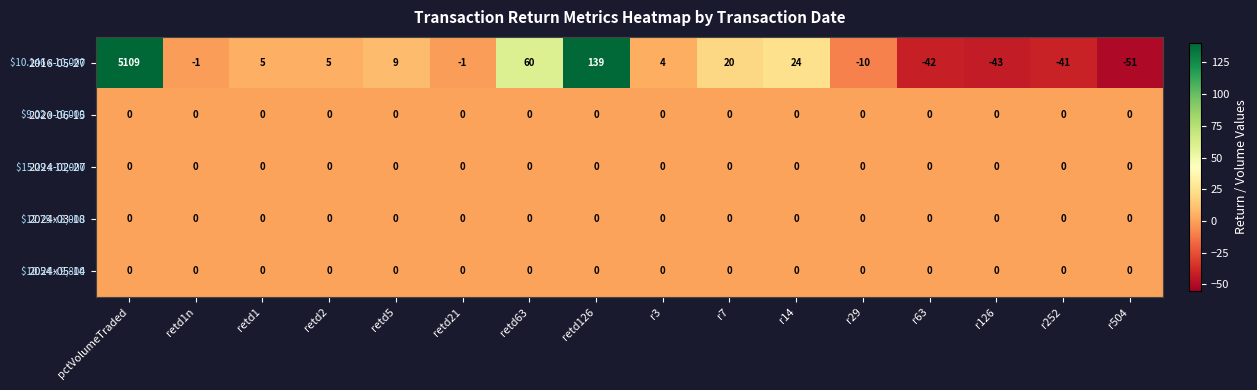

What is the difference between the highest and lowest values at retd63?

60